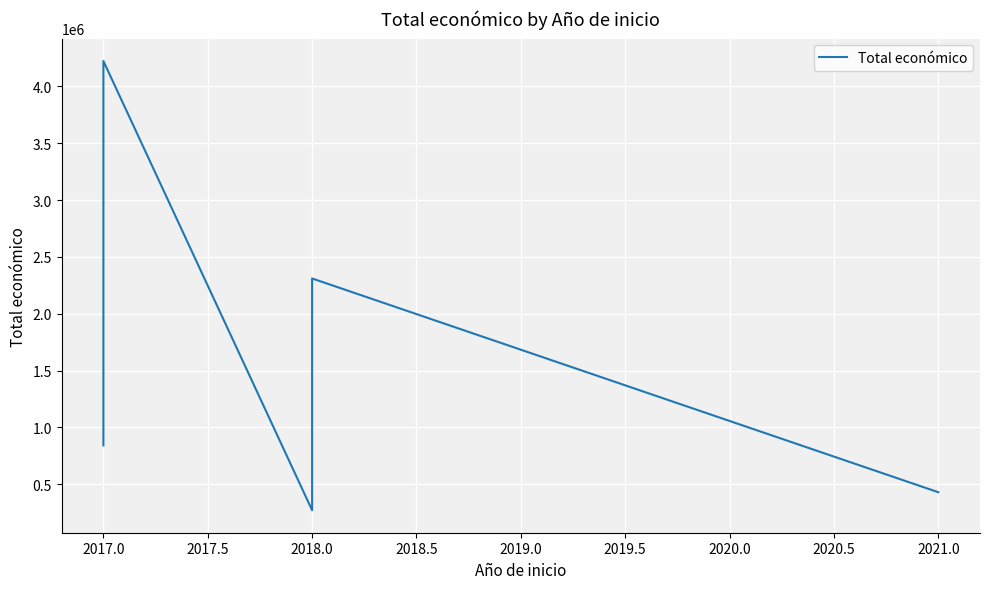

The value at 2017.0 is 2020320. True or false?

False